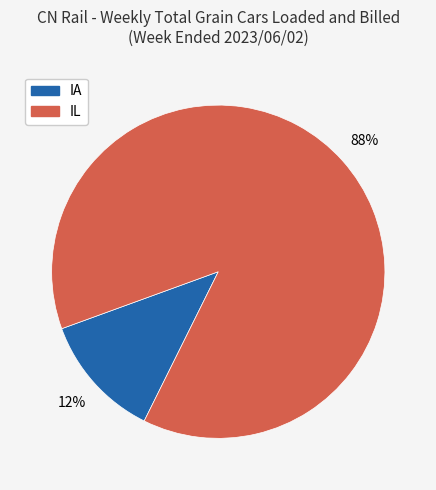

Which slice represents more than half of the pie?

IL